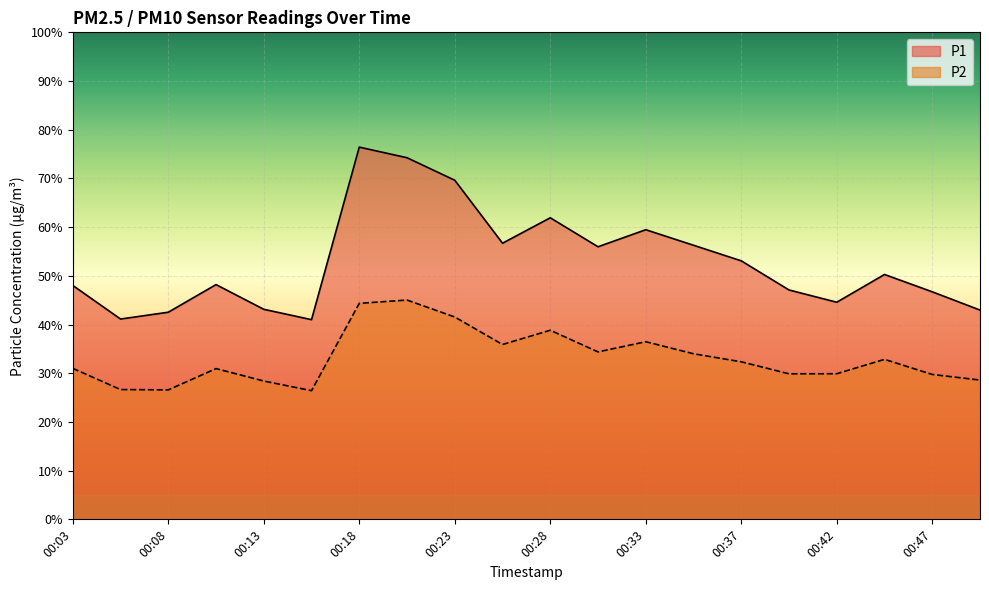

The value of P1 at 00:30 is 90.8. True or false?

False